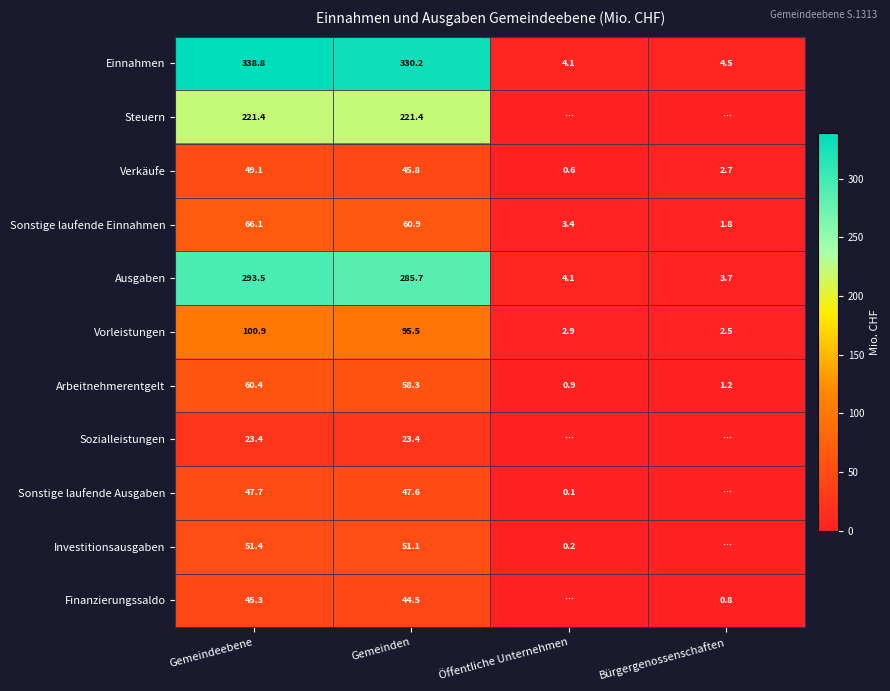

What is the average value of the Arbeitnehmerentgelt series?

30.2